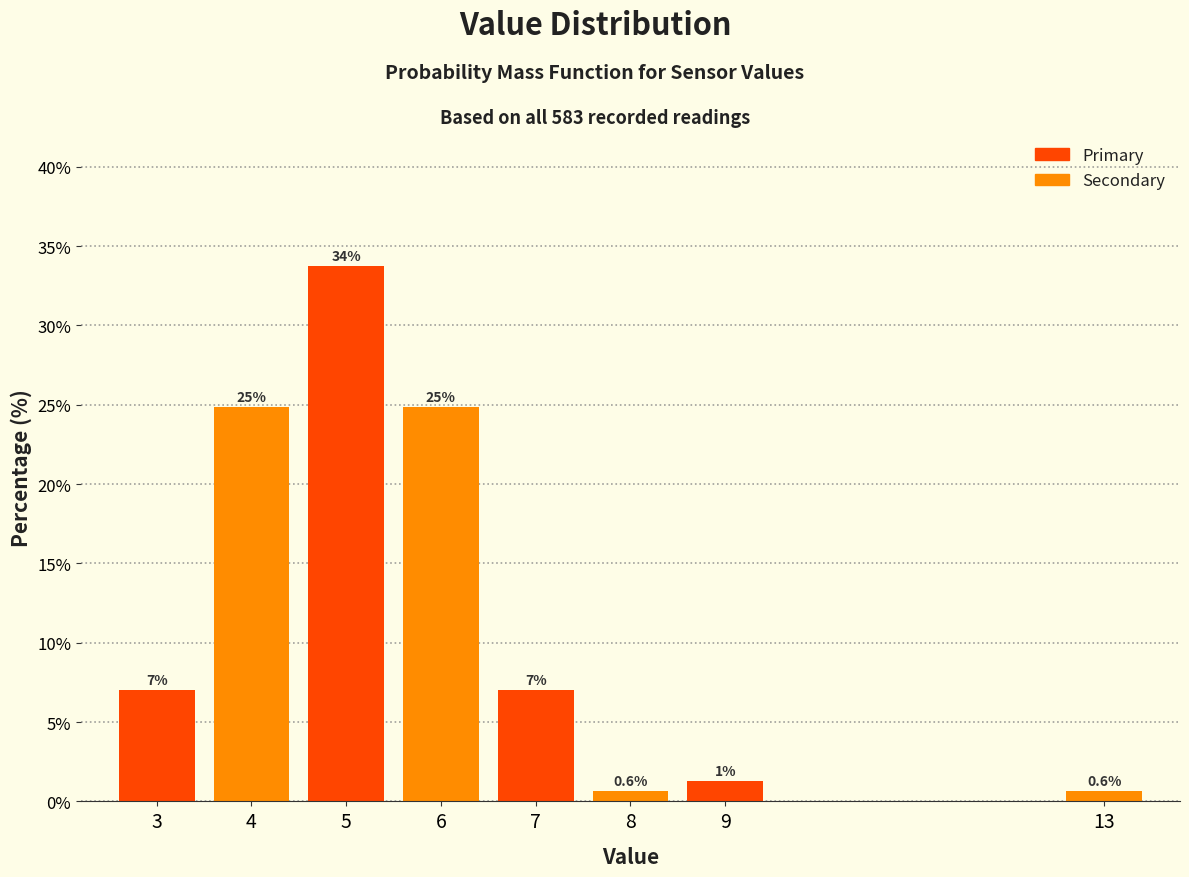

What is the smallest value displayed?

0.6